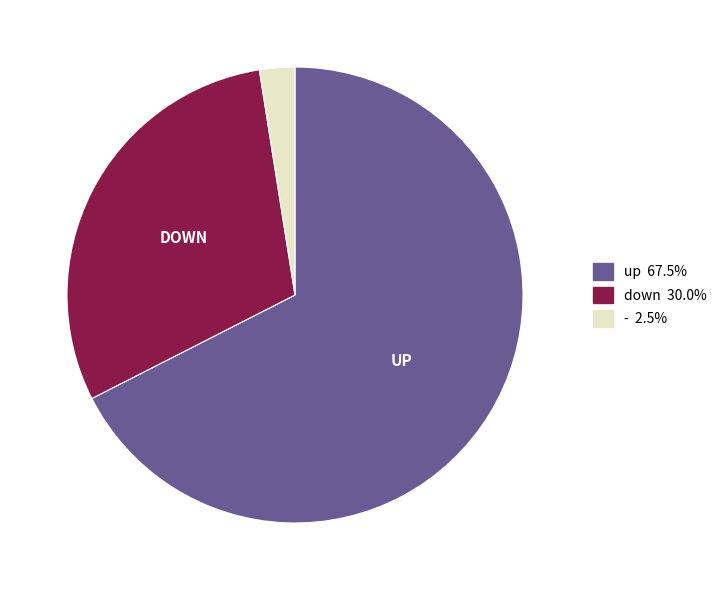

Count the number of slices in the pie.

3